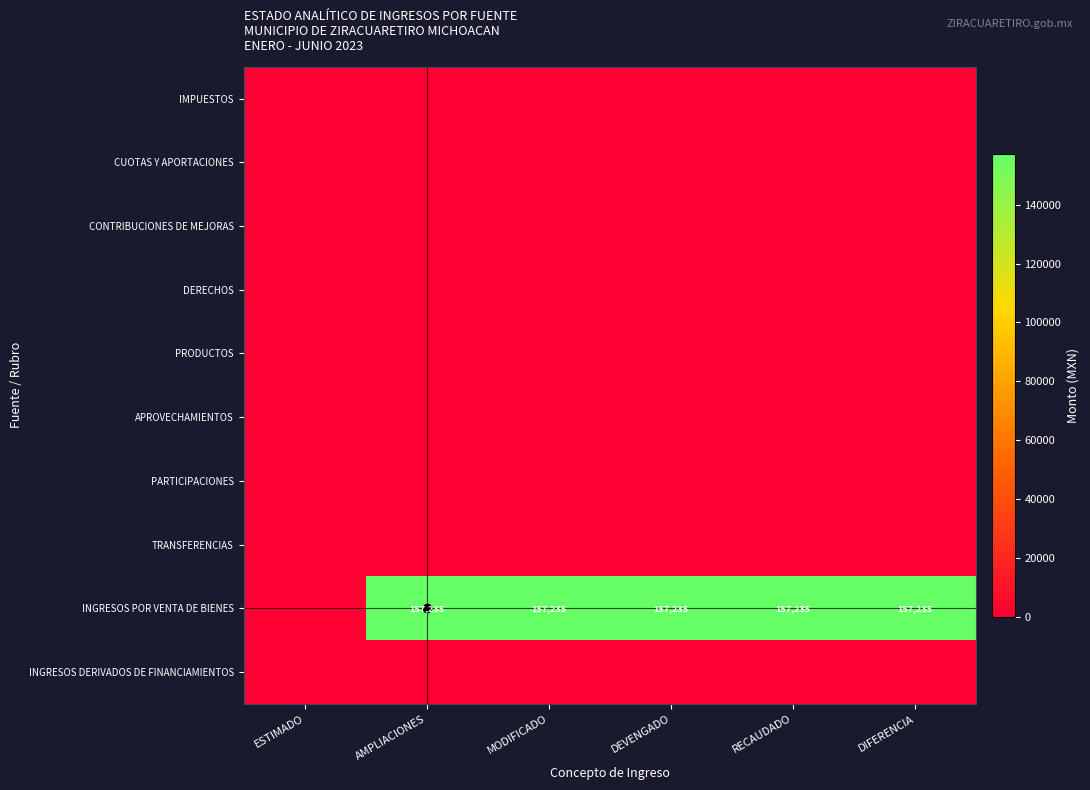

Which category has the lowest value across all series?

ESTIMADO